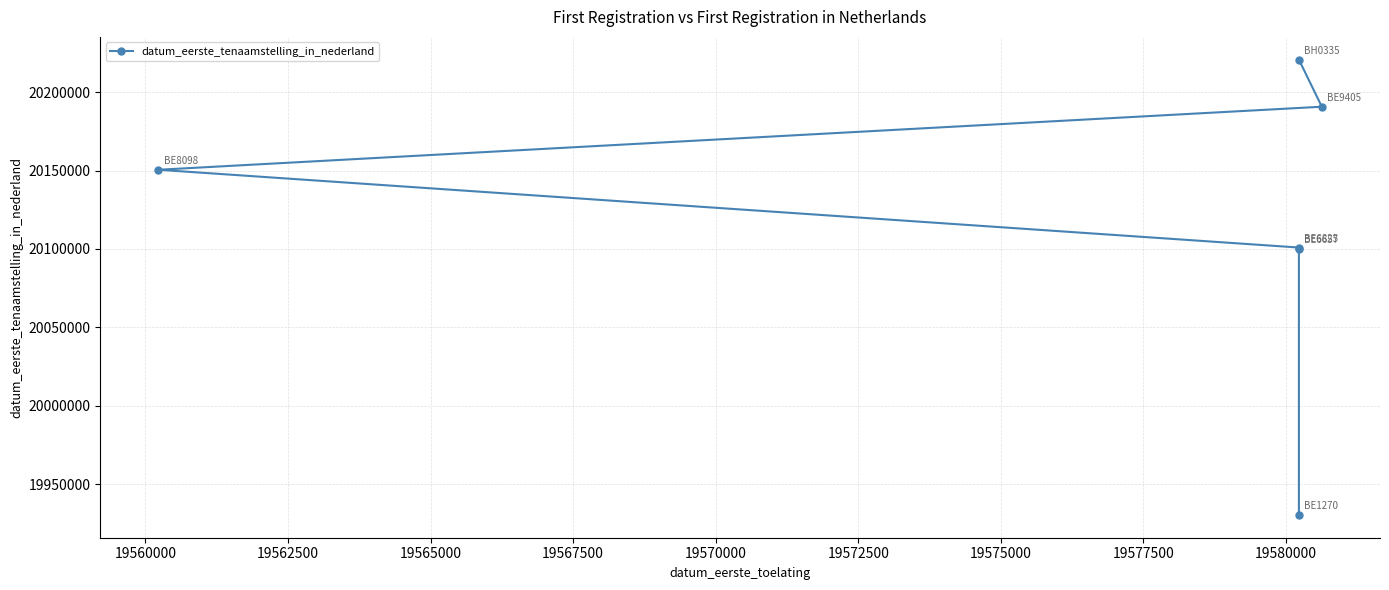

What is the average value?

20115579